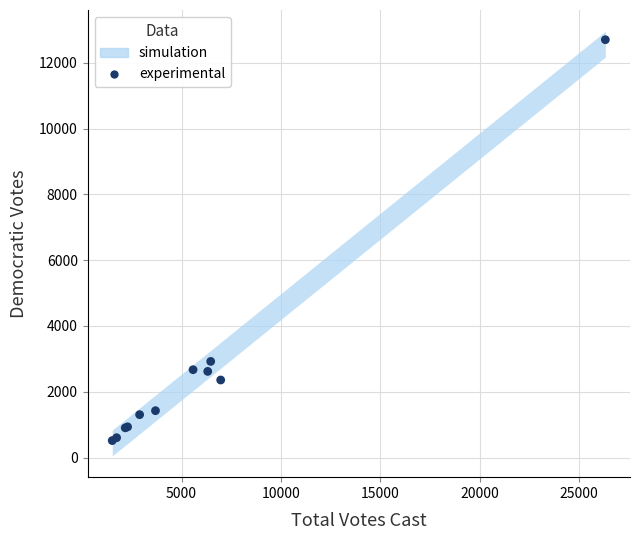

What Y value in the scatter plot is closest to 6609?

2924